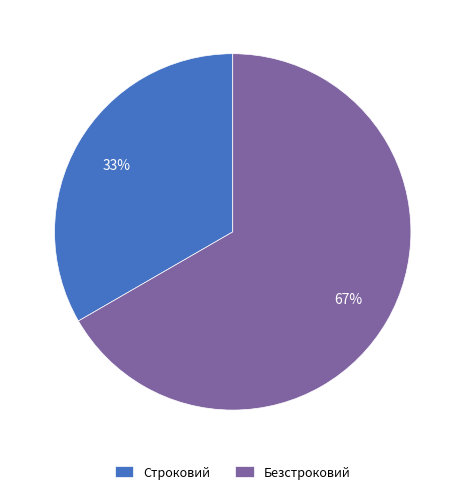

The Строковий slice represents 21% of the pie. True or false?

False